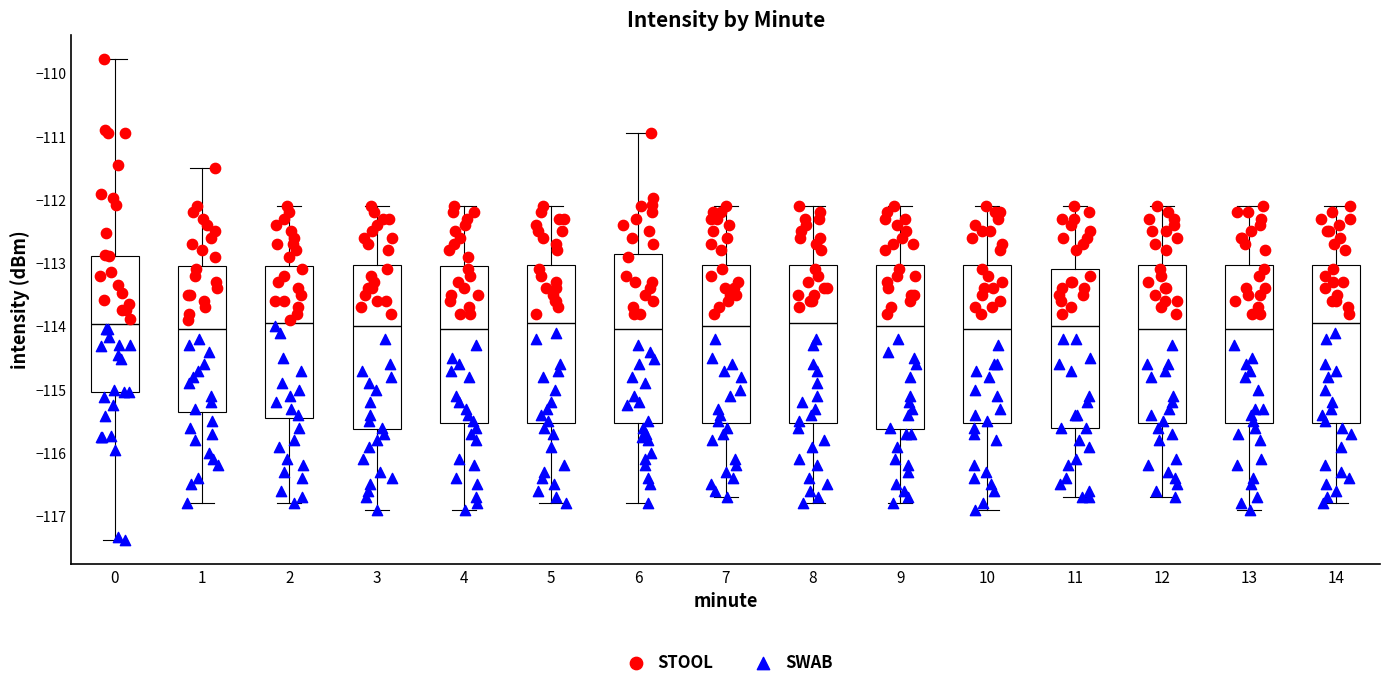

Reading left to right, read every box against the y-axis: the position of its median line, the range the box covers, and the ends of its whiskers. The values are not printed on the chart, so give them approximately, as read against the axis.

0: median -114.0, box -115.0 to -112.9, whiskers -117.4 to -109.8
1: median -114.0, box -115.3 to -113.0, whiskers -116.8 to -111.5
2: median -113.9, box -115.4 to -113.0, whiskers -116.8 to -112.1
3: median -114.0, box -115.6 to -113.0, whiskers -116.9 to -112.1
4: median -114.0, box -115.5 to -113.0, whiskers -116.9 to -112.1
5: median -113.9, box -115.5 to -113.0, whiskers -116.8 to -112.1
6: median -114.0, box -115.5 to -112.8, whiskers -116.8 to -110.9
7: median -114.0, box -115.5 to -113.0, whiskers -116.7 to -112.1
8: median -113.9, box -115.5 to -113.0, whiskers -116.8 to -112.1
9: median -114.0, box -115.6 to -113.0, whiskers -116.8 to -112.1
10: median -114.0, box -115.5 to -113.0, whiskers -116.9 to -112.1
11: median -114.0, box -115.6 to -113.1, whiskers -116.7 to -112.1
12: median -114.0, box -115.5 to -113.0, whiskers -116.7 to -112.1
13: median -114.0, box -115.5 to -113.0, whiskers -116.9 to -112.1
14: median -113.9, box -115.5 to -113.0, whiskers -116.8 to -112.1